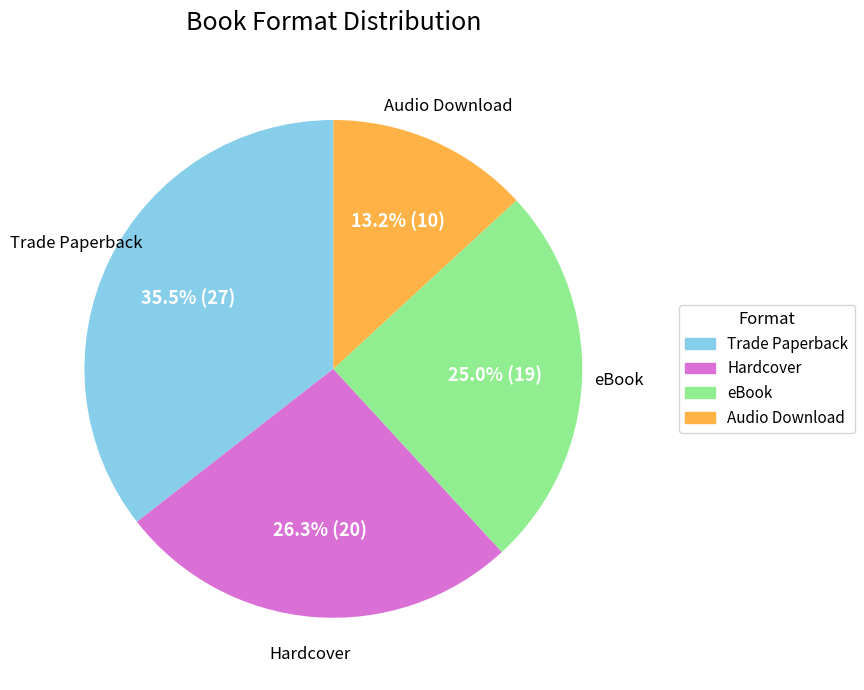

How many slices are in this pie chart?

4